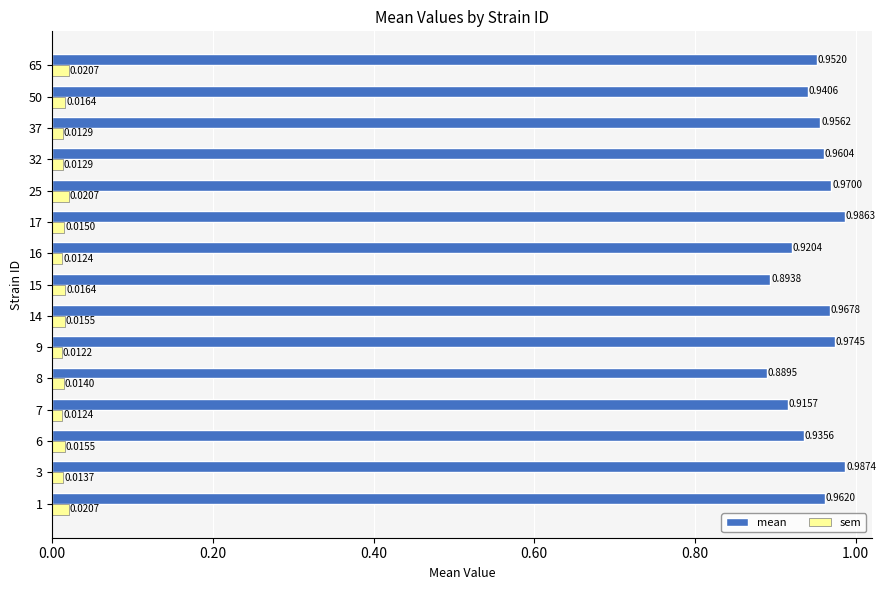

Count the sem values in the range 0 to 1.

15